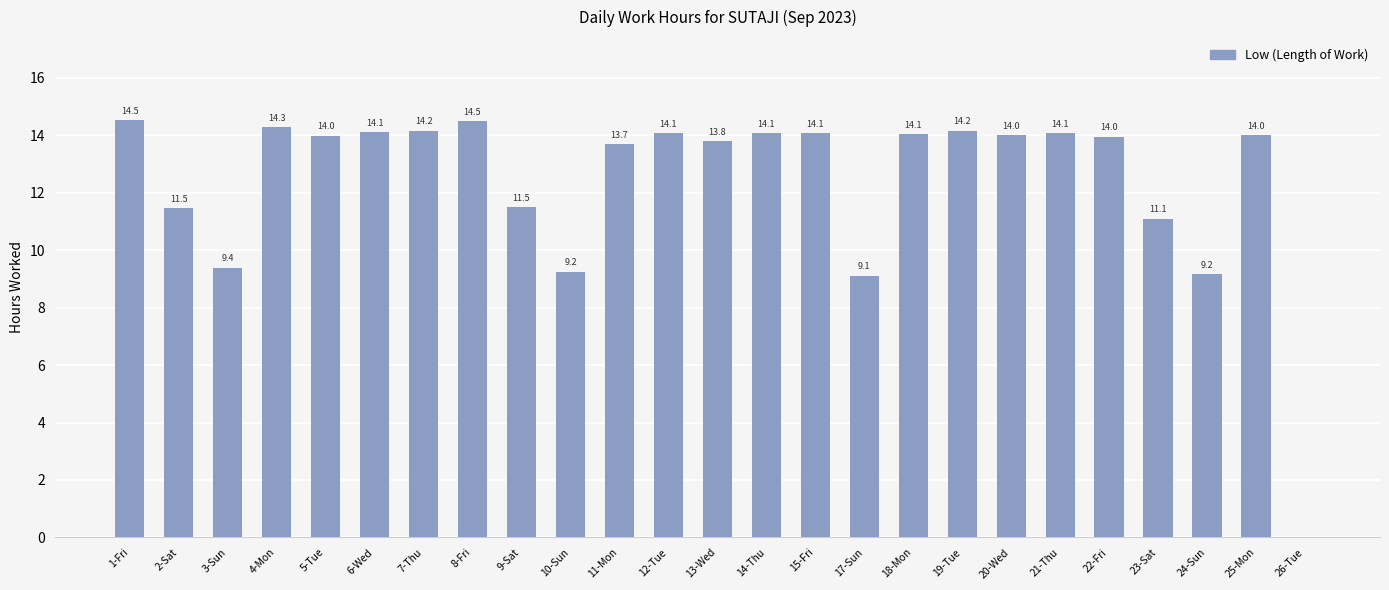

What is the maximum value shown in the chart?

14.5